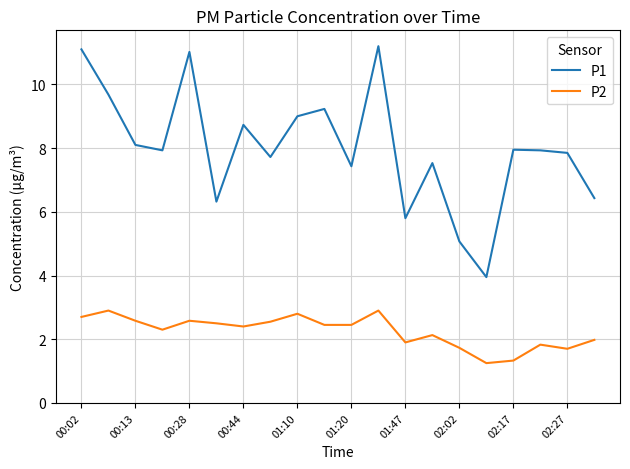

Rank the series by their maximum value, from lowest to highest.

P2, P1